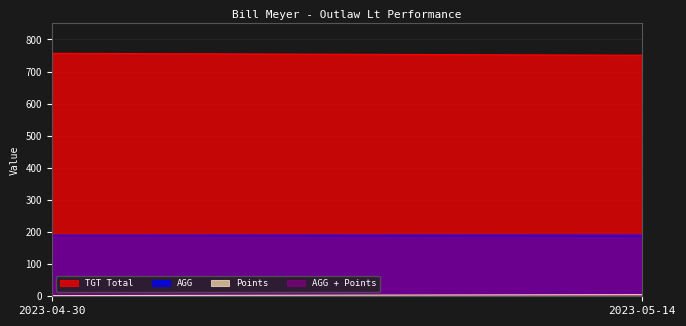

Where is AGG + Points nearest to the value 192?

2023-04-30